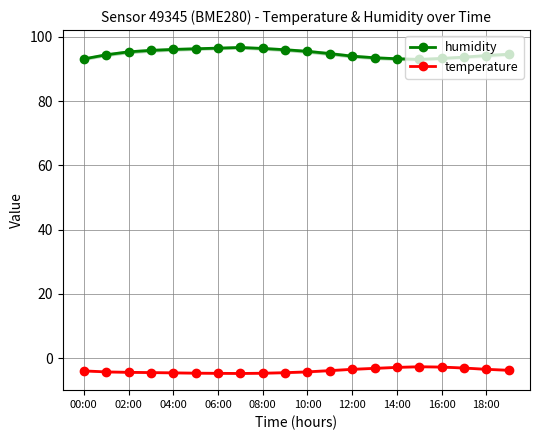

What are all the series names shown in the legend?

humidity, temperature